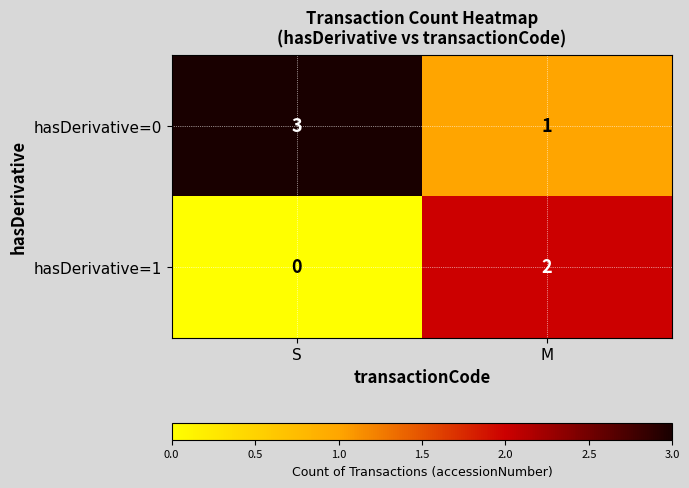

What is the difference between the highest and lowest values at S?

3